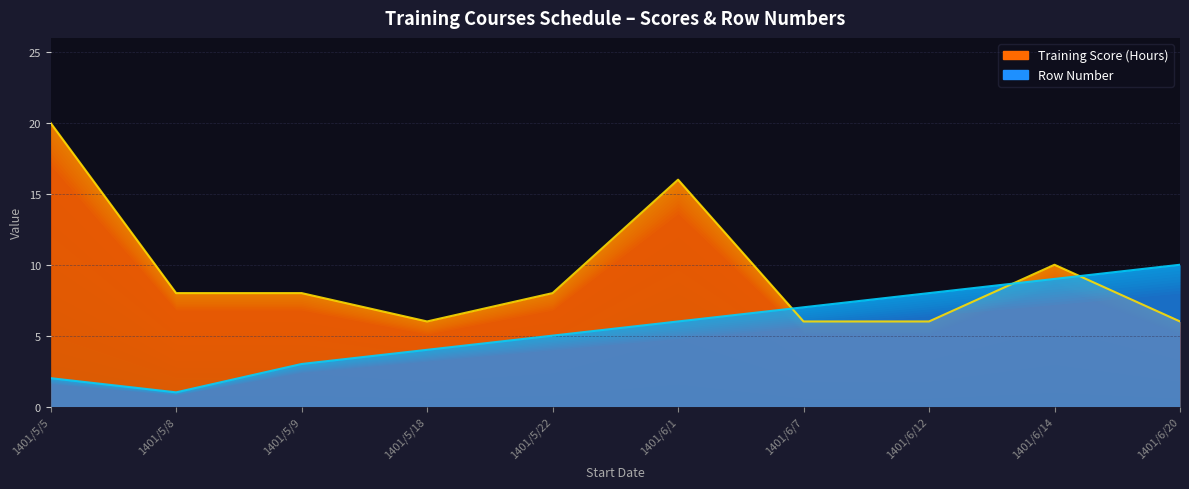

At how many categories does at least one series exceed 16?

1